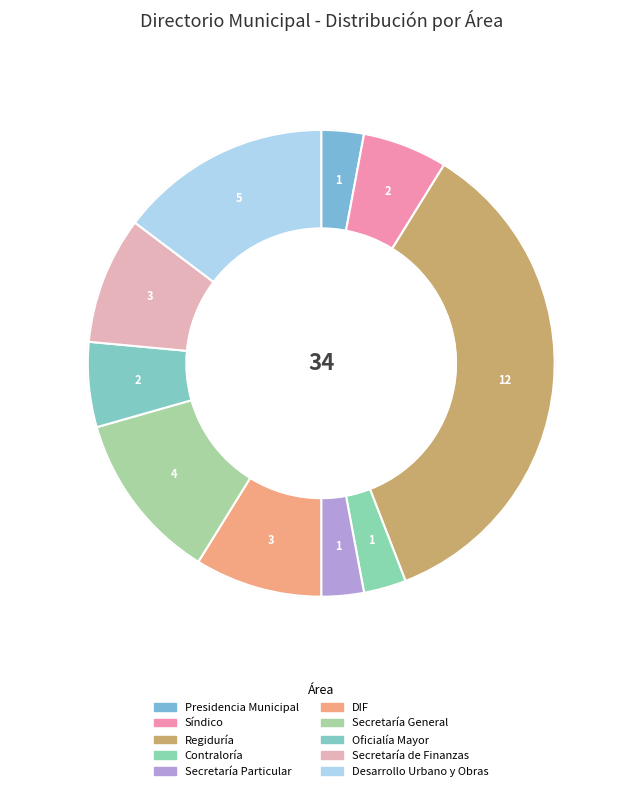

Count the number of slices in the pie.

10